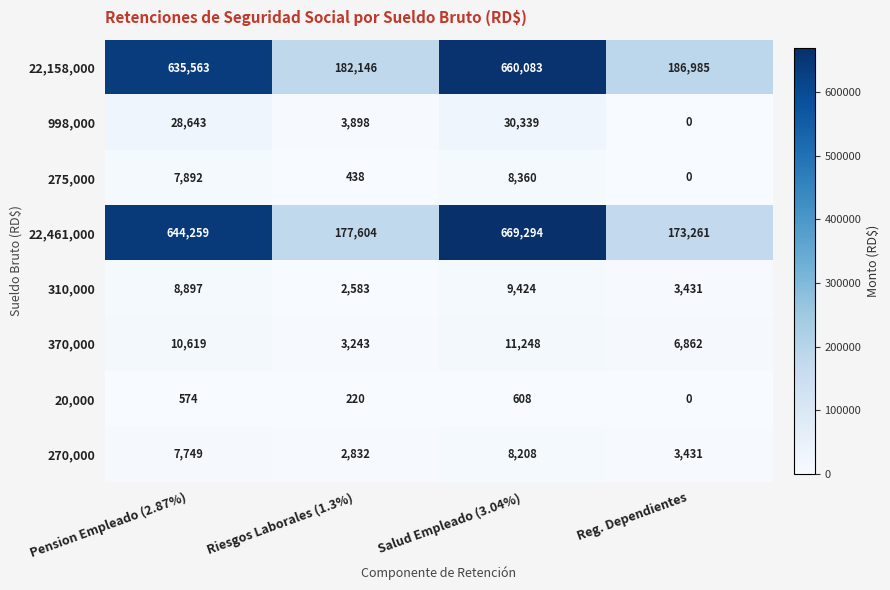

Which series changed the most between Riesgos Laborales (1.3%) and Salud Empleado (3.04%)?

22,461,000